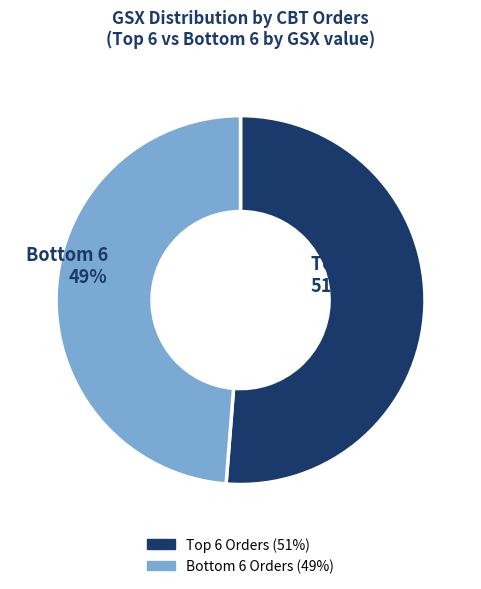

Does any single category account for the majority?

Yes